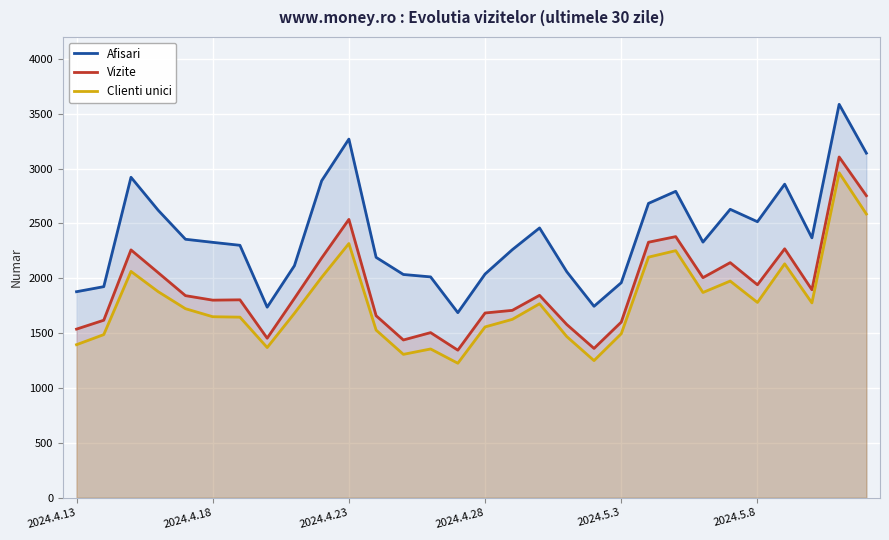

True or false: Clienti unici and Afisari cross at least once.

False